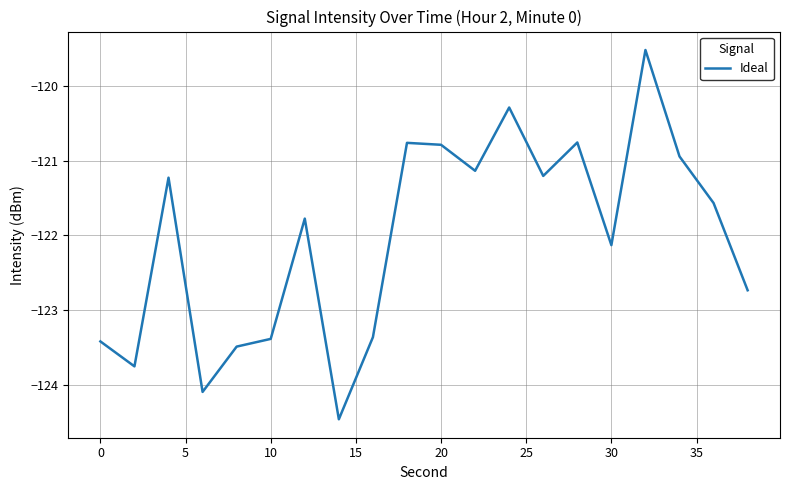

What is the smallest value displayed?

-124.5